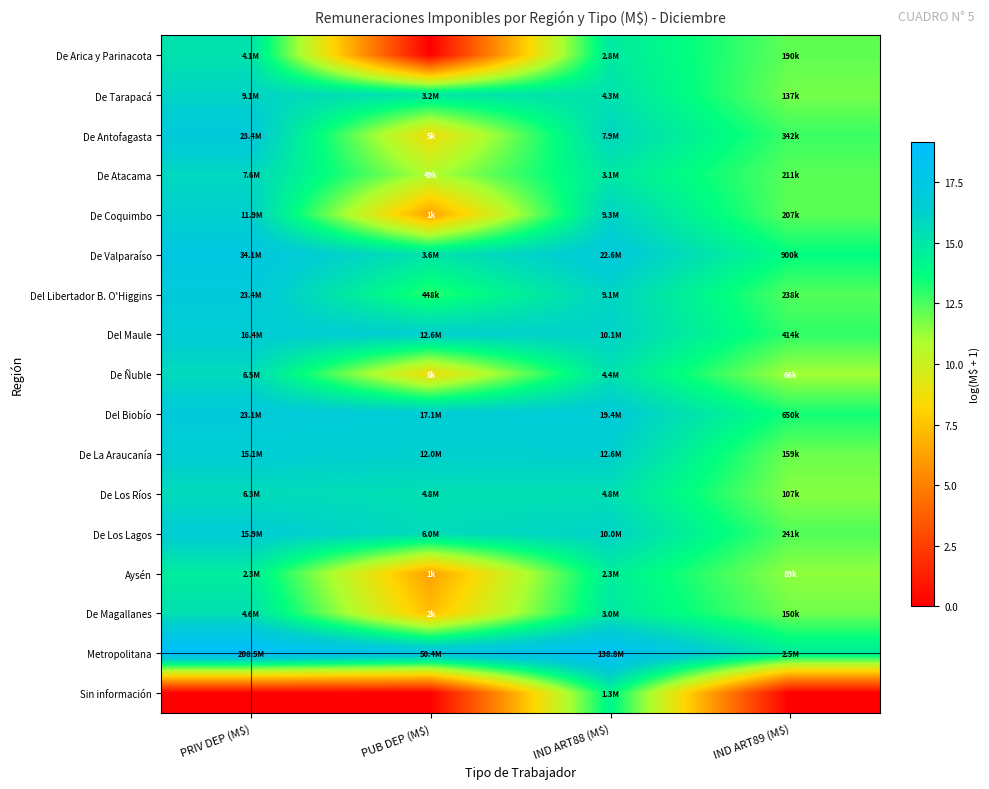

Which label corresponds to the smallest value in the chart?

PUB DEP (M$)